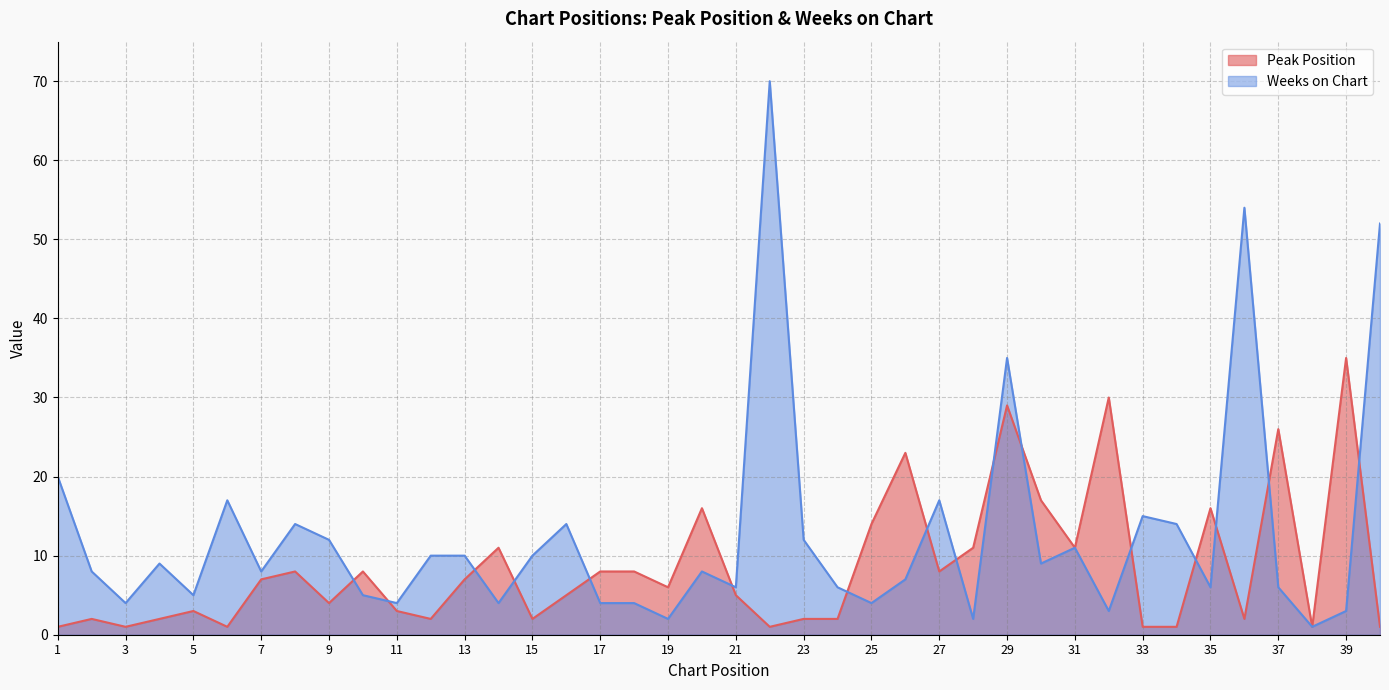

Which category has the highest value in the Weeks on Chart series?

22